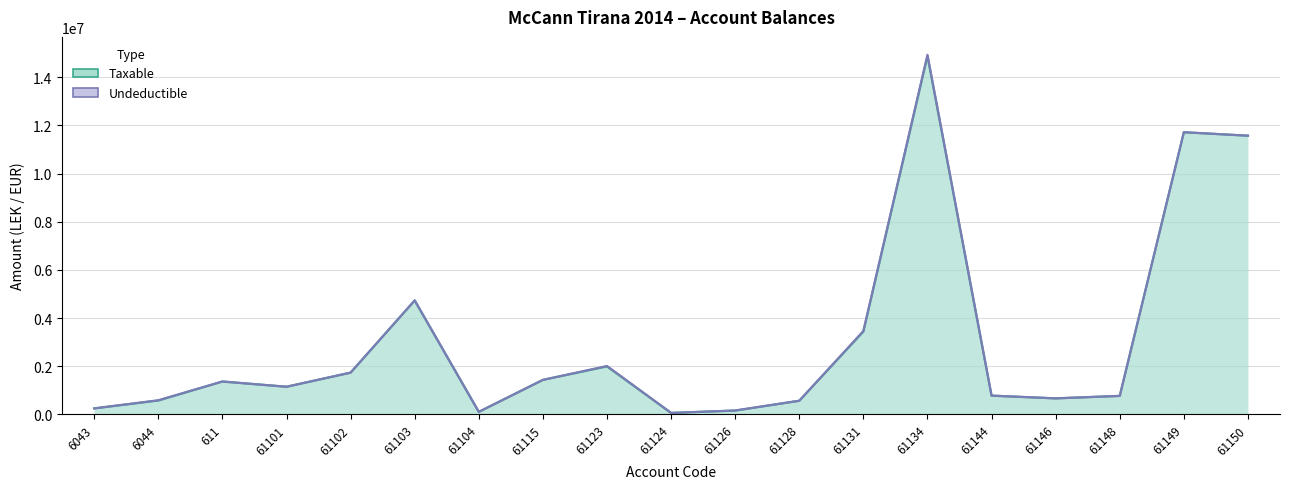

What position from the left is 6044?

2